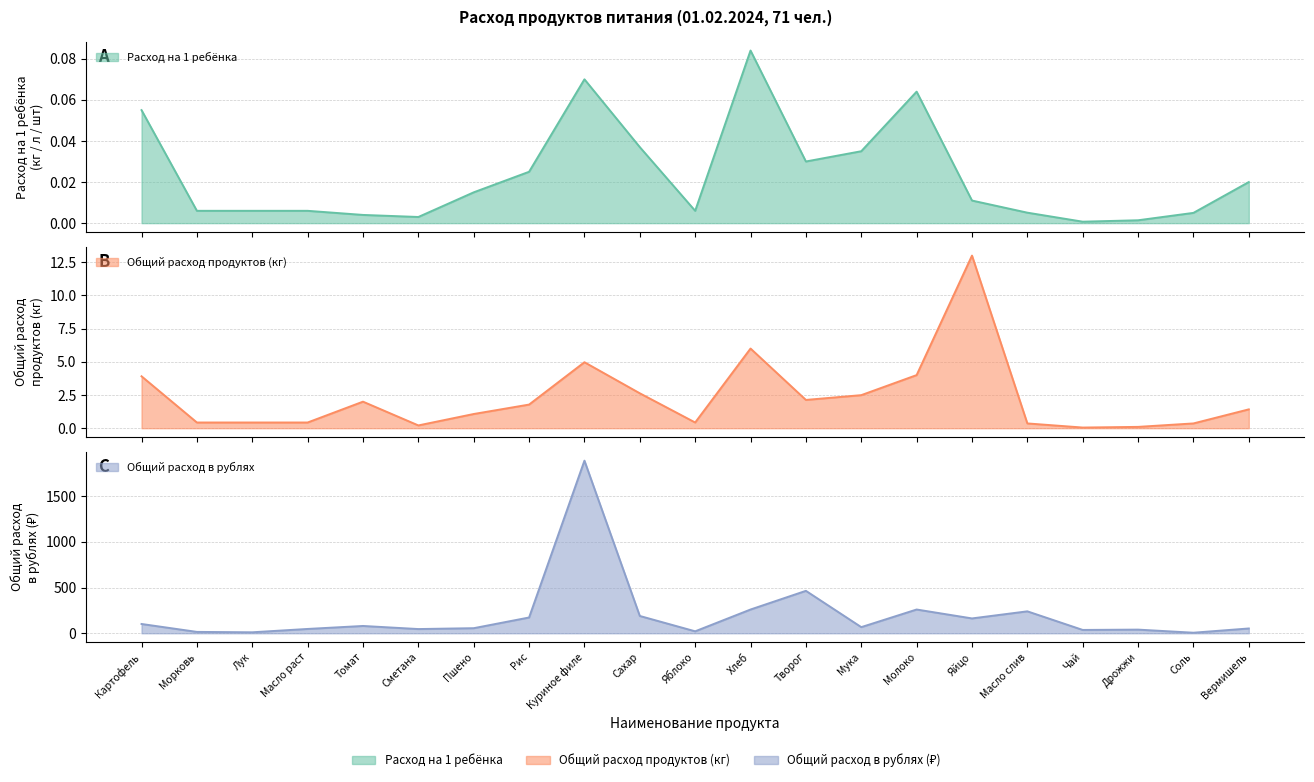

Which series changed the most between Картофель and Яйцо?

Общий расход в рублях